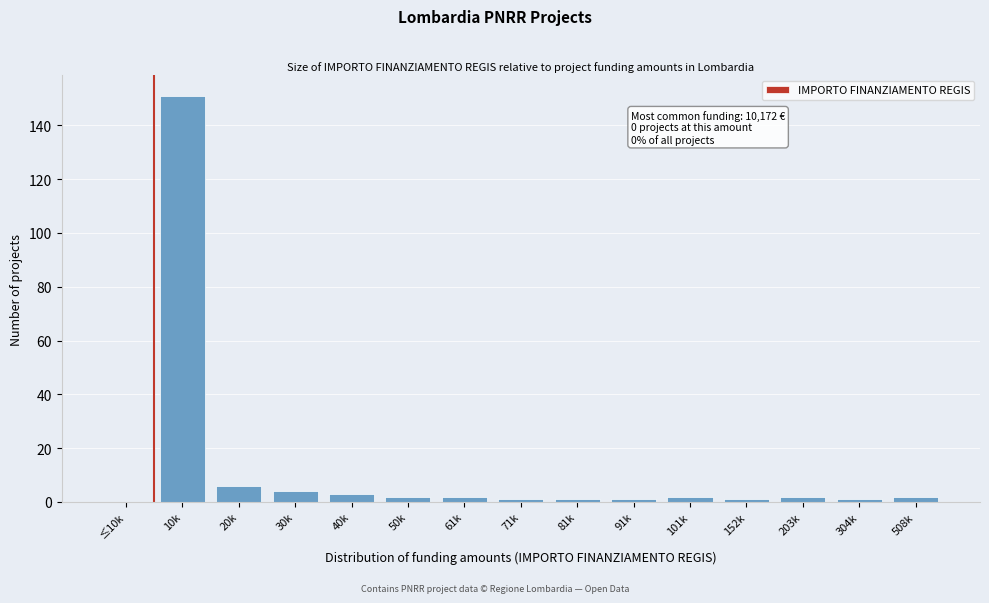

Reading left to right, transcribe all the data shown in this chart.

≤10k=0	10k=151	20k=6	30k=4	40k=3	50k=2	61k=2	71k=1	81k=1	91k=1	101k=2	152k=1	203k=2	304k=1	508k=2